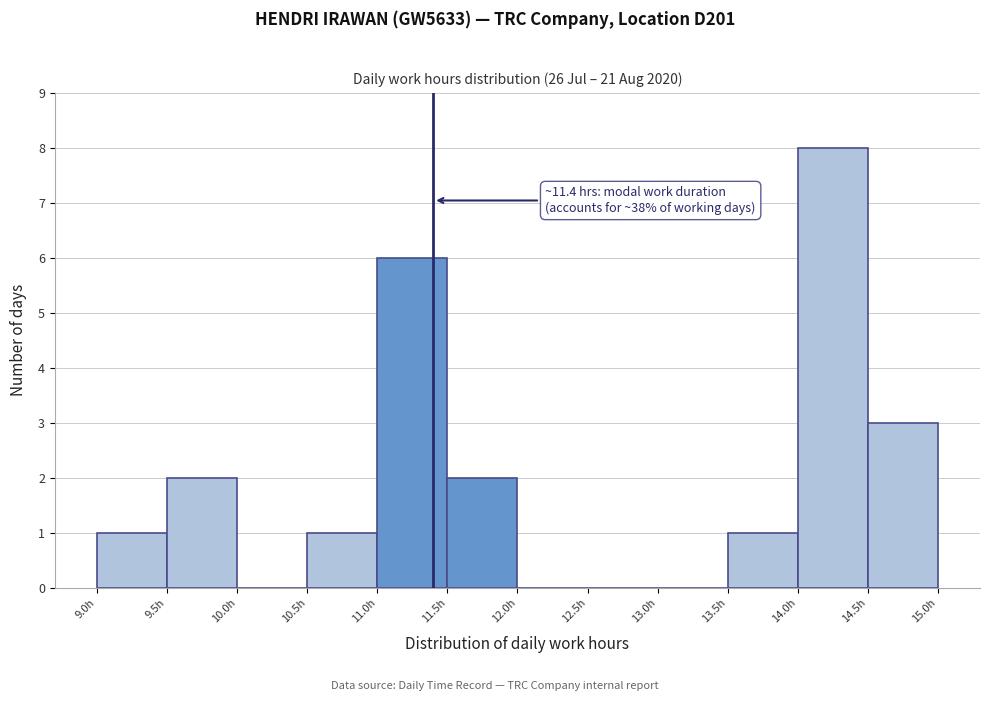

Over which range of the x-axis is the bar tallest?

14.0 to 14.5